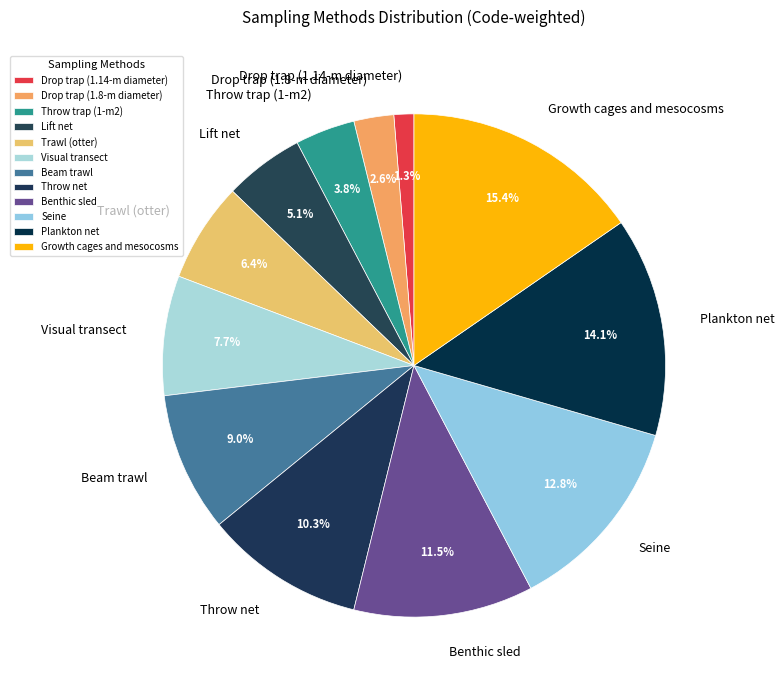

Which category has the smallest portion of the pie?

Drop trap (1.14-m diameter)